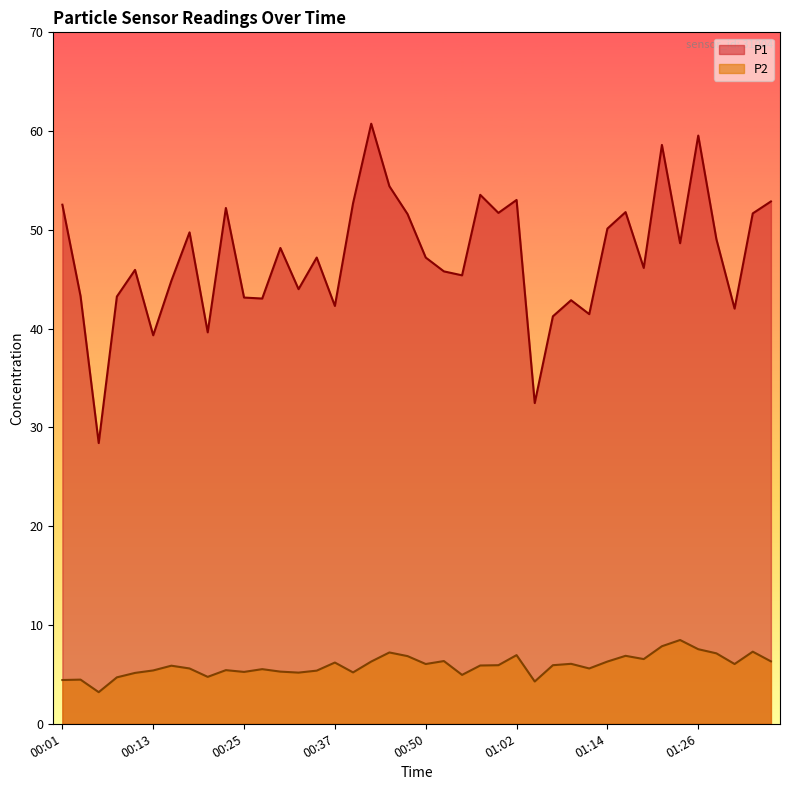

True or false: P1 and P2 cross at least once.

False